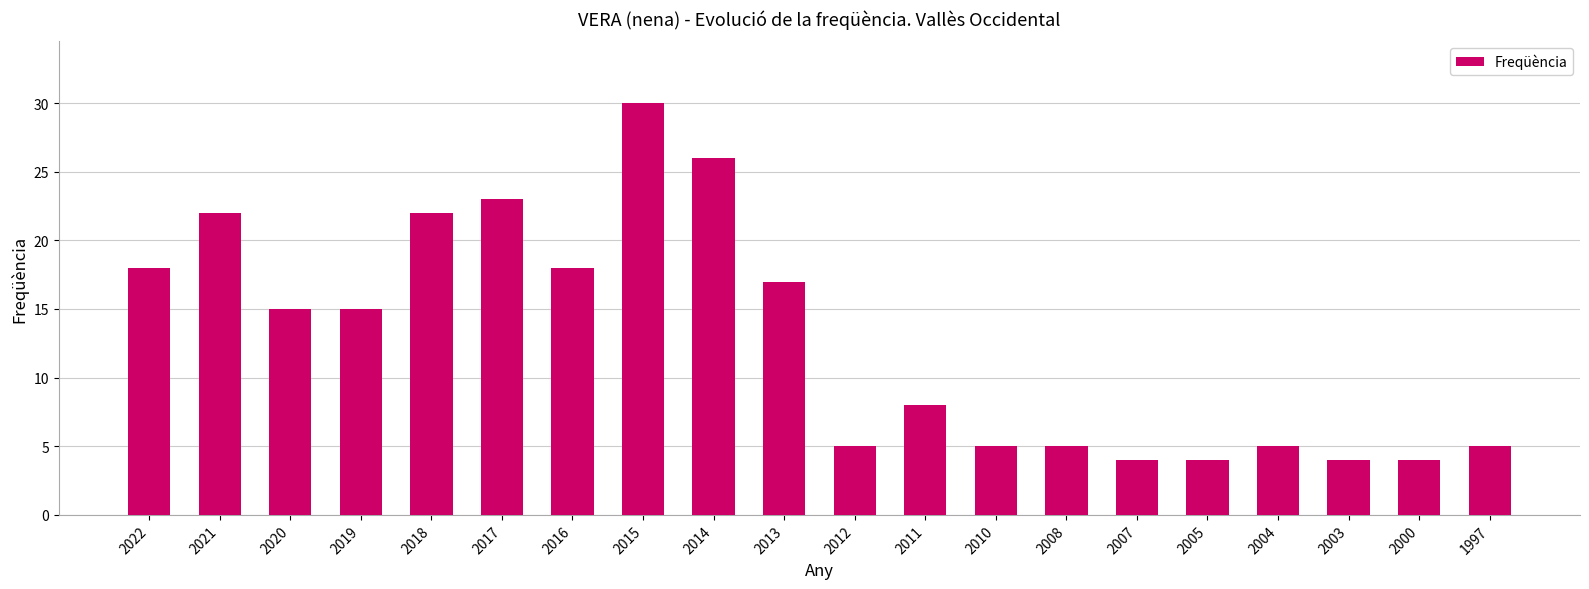

What is the change in value from 2021 to 2020?

-7